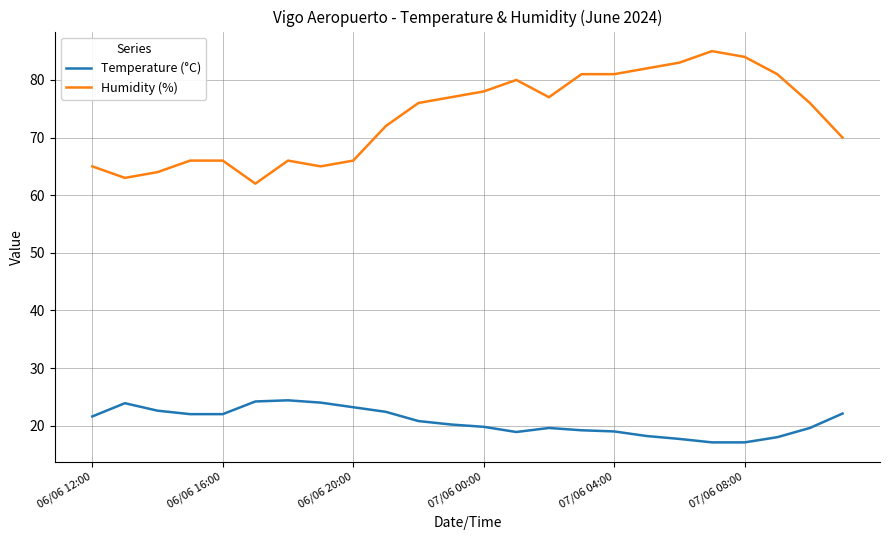

What is the difference between the maximum and minimum values in the Humidity (%) series?

23.0